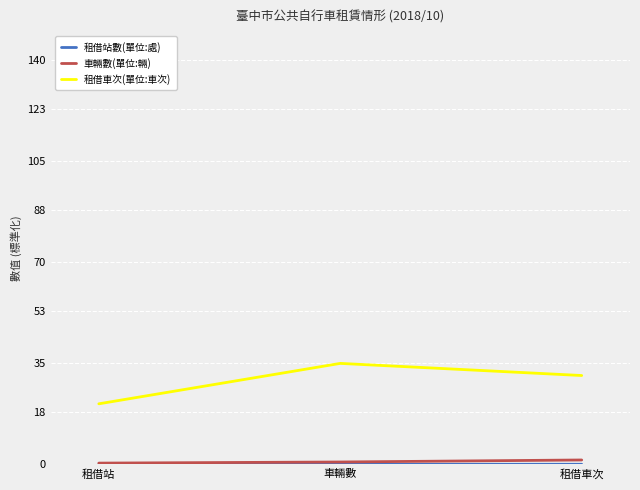

Is the value of 車輛數(單位:輛) at 租借站 greater than the value of 租借車次(單位:車次) at 租借站?

No